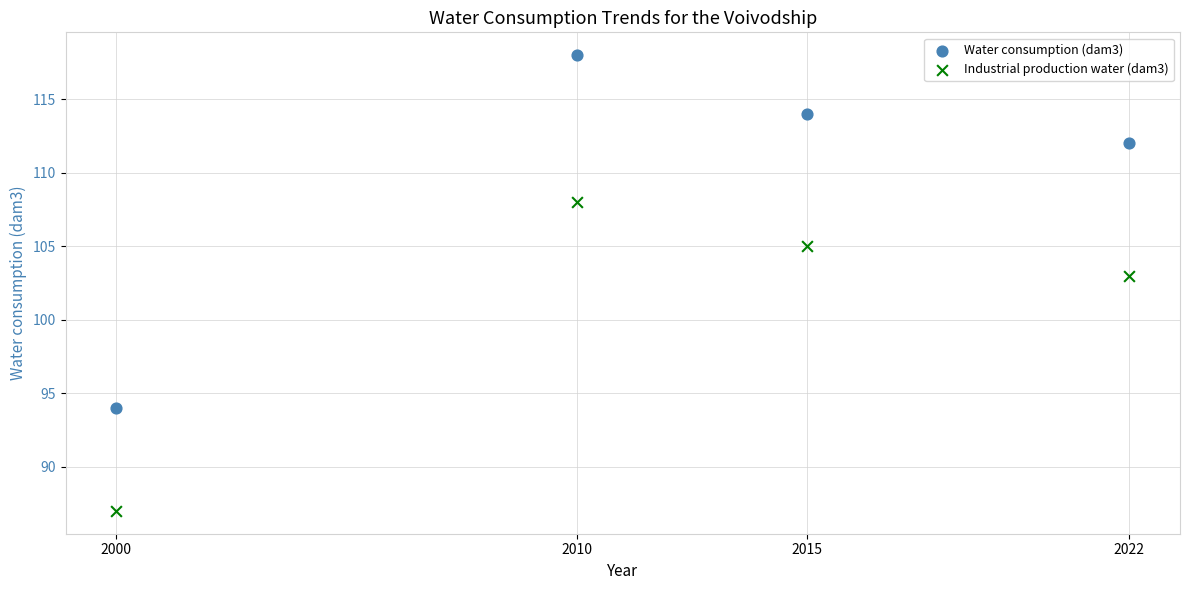

Which series has the largest Y range (max minus min)?

Water consumption (dam3)